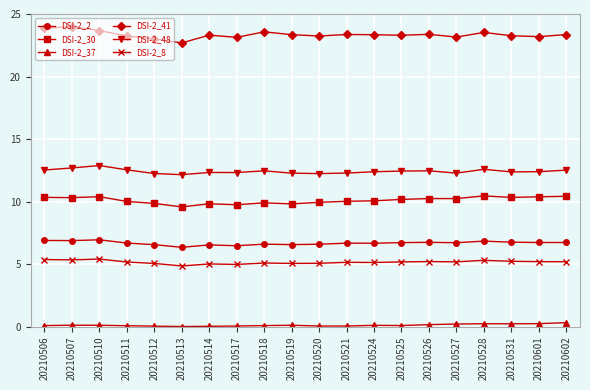

Is it true that DSI-2_41 equals 8.2 at 20210511?

False